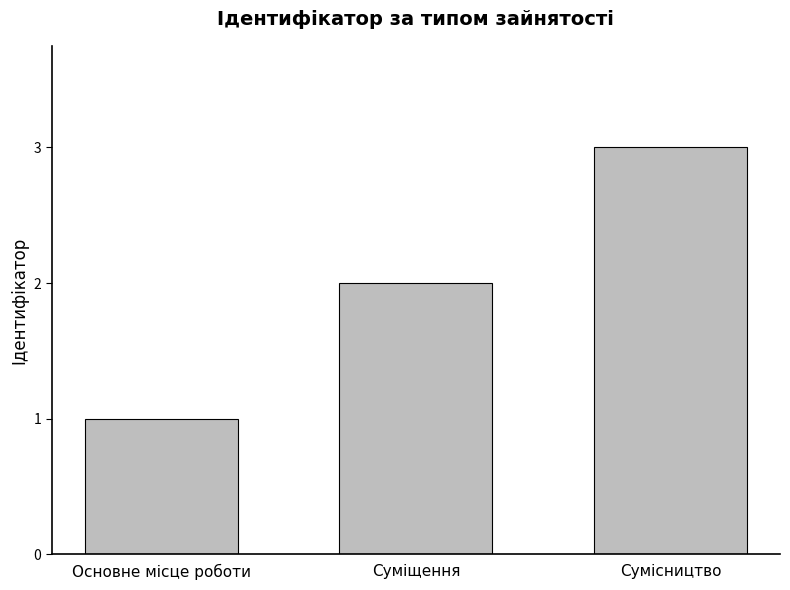

Reading left to right, what are all the values shown in this chart?

Основне місце роботи=1	Суміщення=2	Сумісництво=3